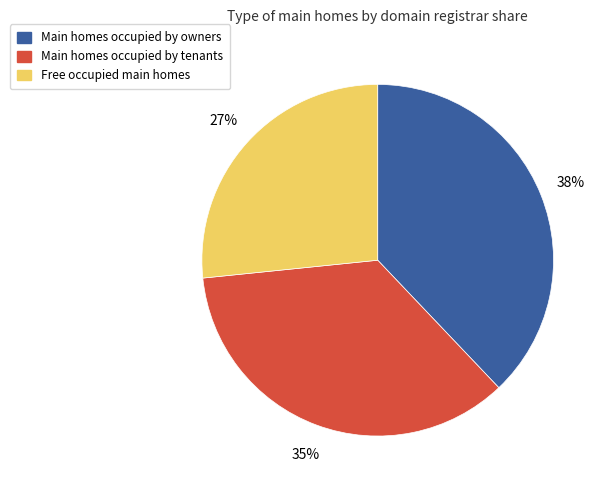

To the nearest percent, what is the difference between the largest and smallest slice percentages?

11%